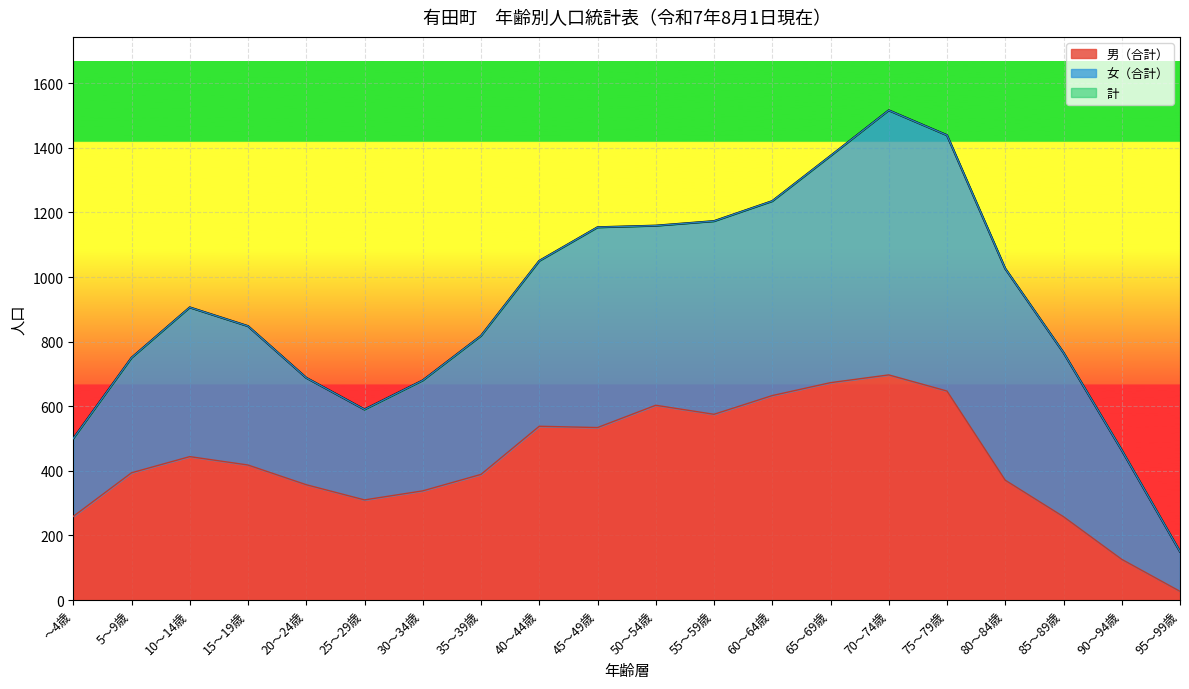

Where does the 計 series first go above 906?

40～44歳